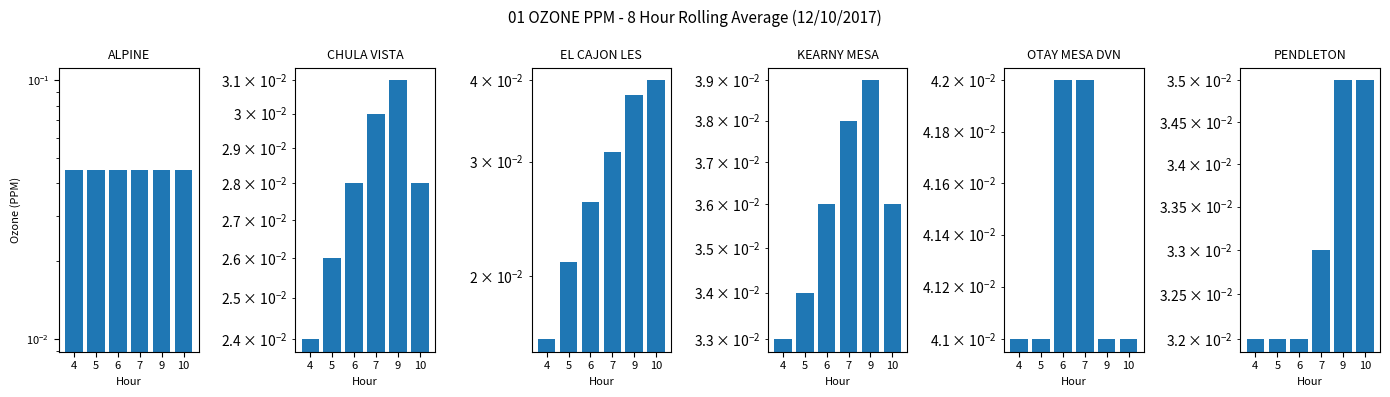

At how many categories does at least one series exceed 0?

6